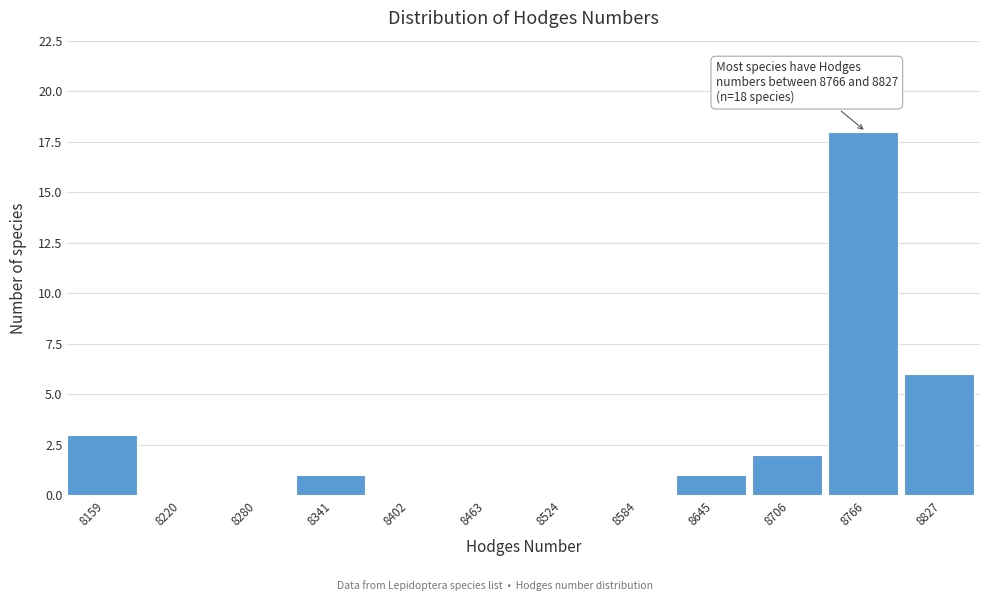

Reading left to right, extract all data points from this chart.

8159=3	8220=0	8280=0	8341=1	8402=0	8463=0	8524=0	8584=0	8645=1	8706=2	8766=18	8827=6